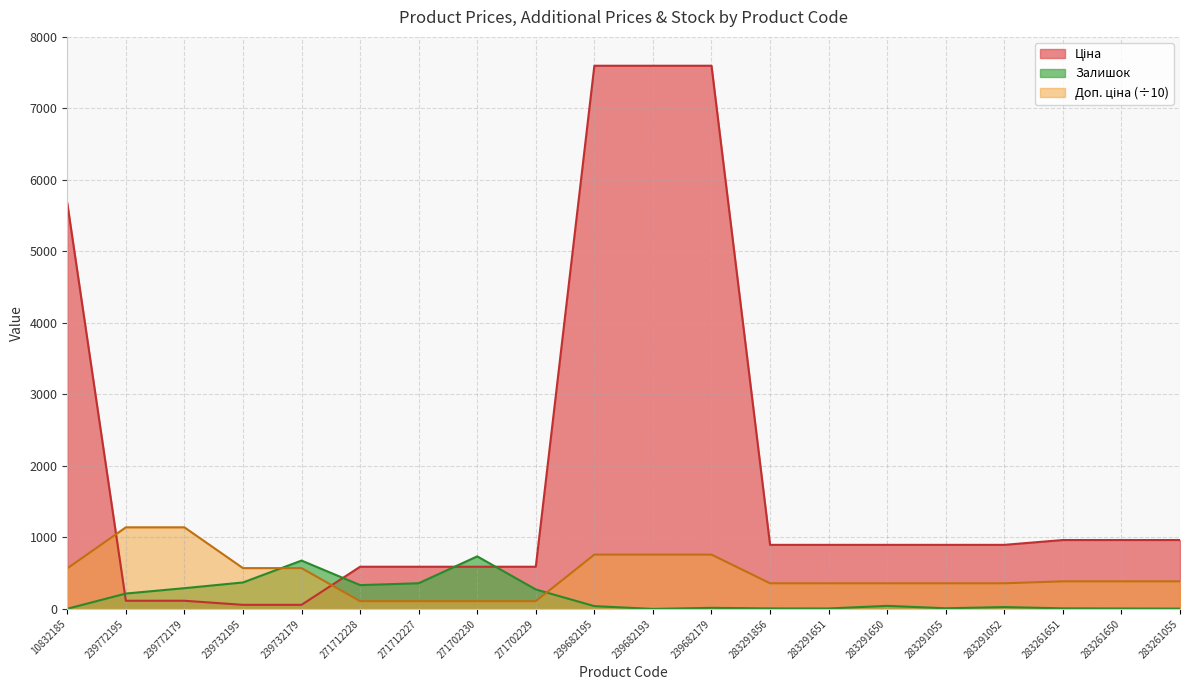

At which category is the sum across all series the highest?

239682195